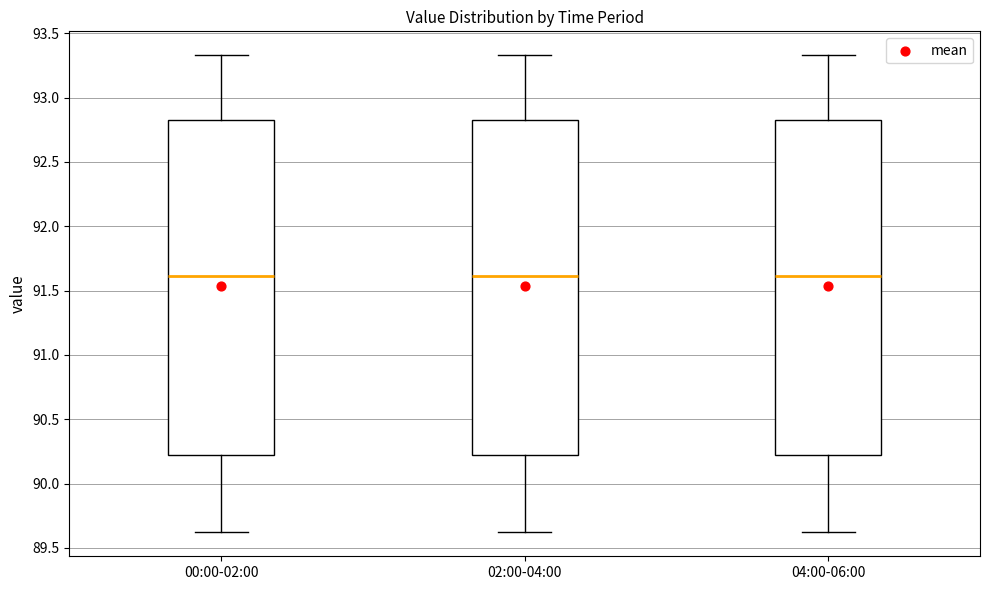

Reading left to right, transcribe this box plot: for each box, give where its median line is, the range the box spans, and where its two whiskers end, as read against the y-axis. The values are not printed on the chart, so give them approximately, as read against the axis.

00:00-02:00: median 91.60, box 90.20 to 92.85, whiskers 89.60 to 93.35
02:00-04:00: median 91.60, box 90.20 to 92.85, whiskers 89.60 to 93.35
04:00-06:00: median 91.60, box 90.20 to 92.85, whiskers 89.60 to 93.35